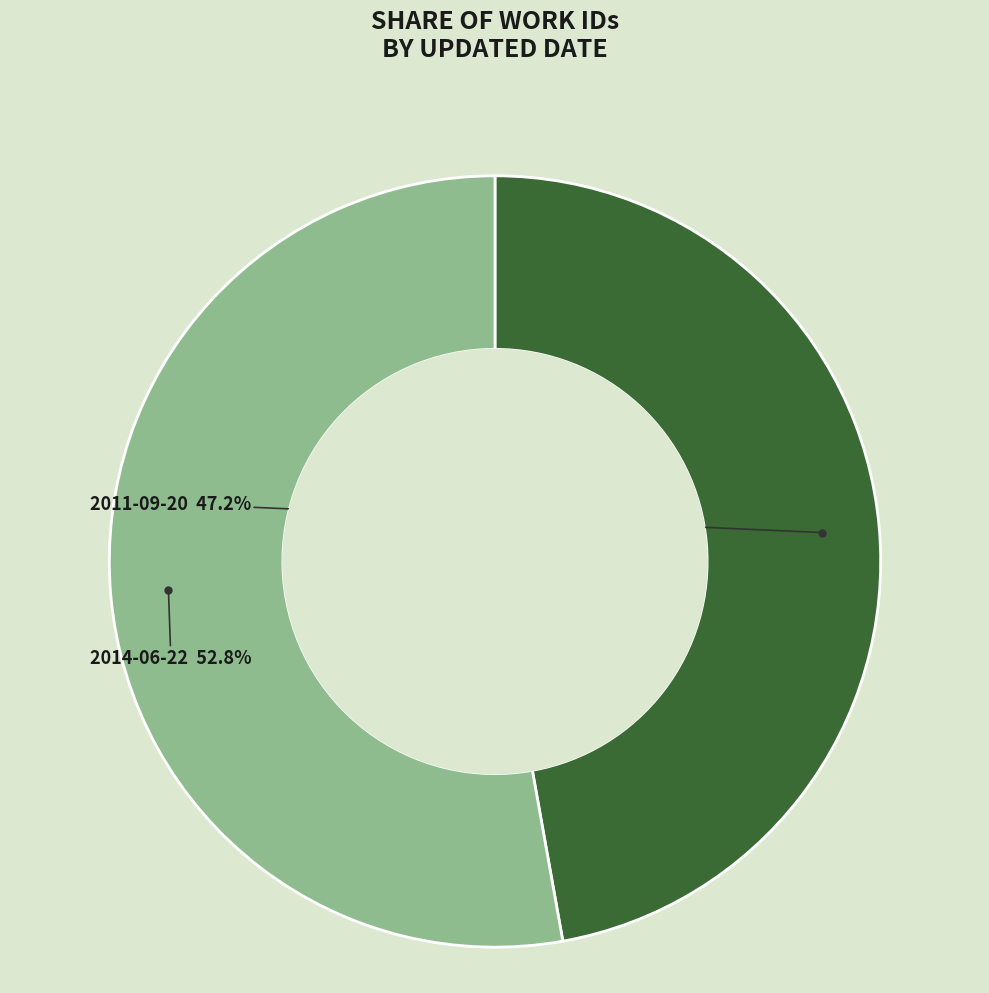

Is there any slice that represents more than half of the pie?

Yes